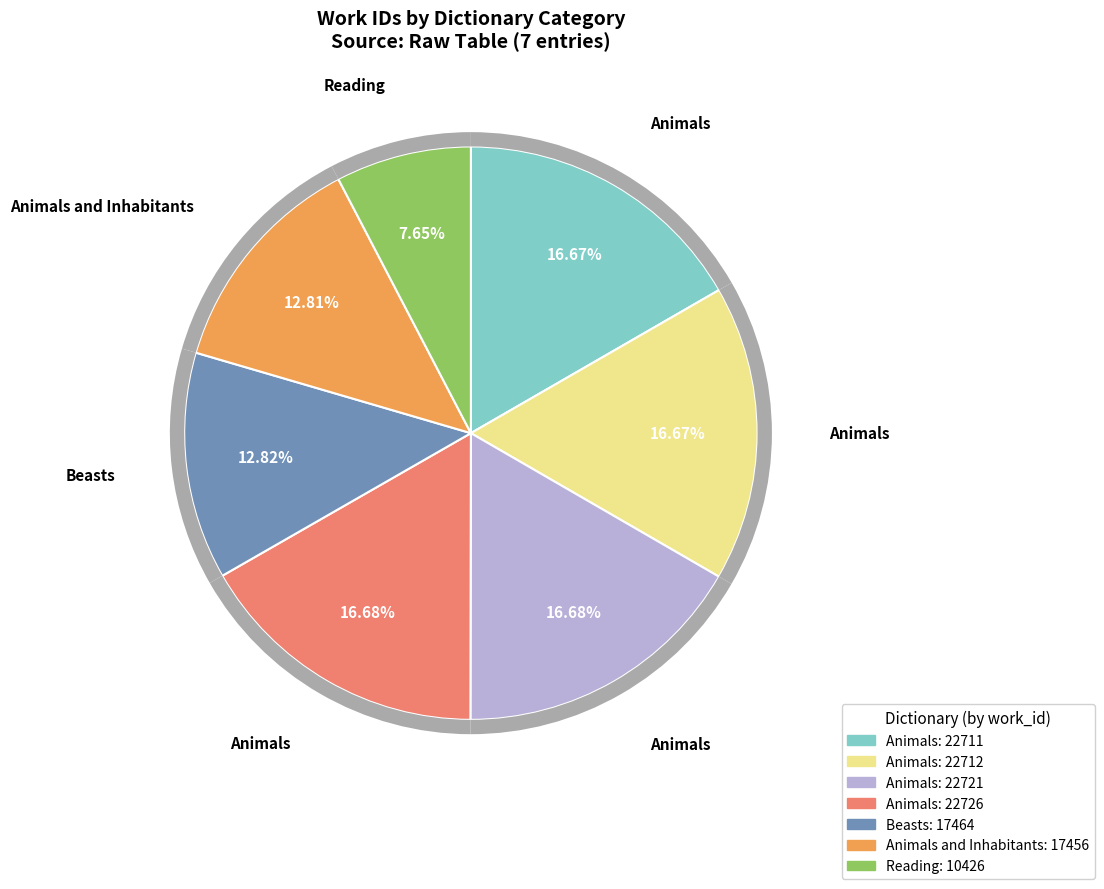

Does Animals and Inhabitants represent more than half of the total?

No